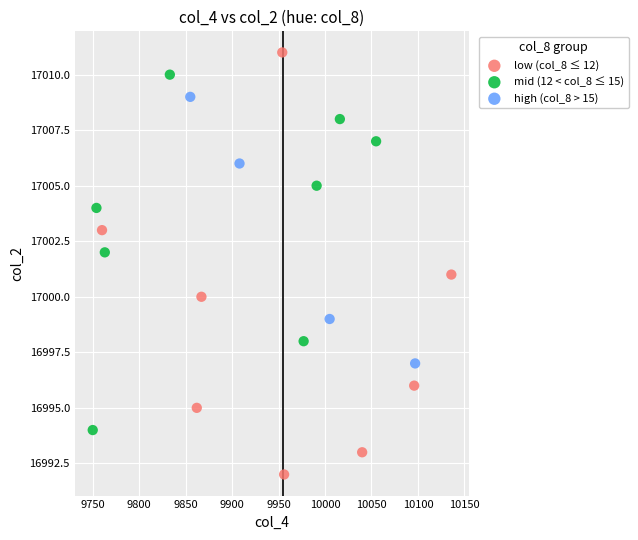

Which series contains the highest Y value?

low (col_8 ≤ 12)